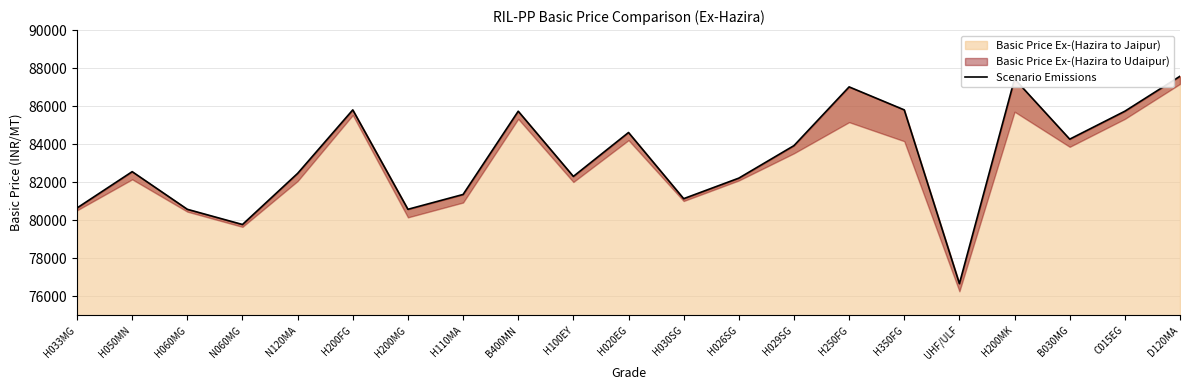

Between H030SG and H100EY, which is larger?

H100EY